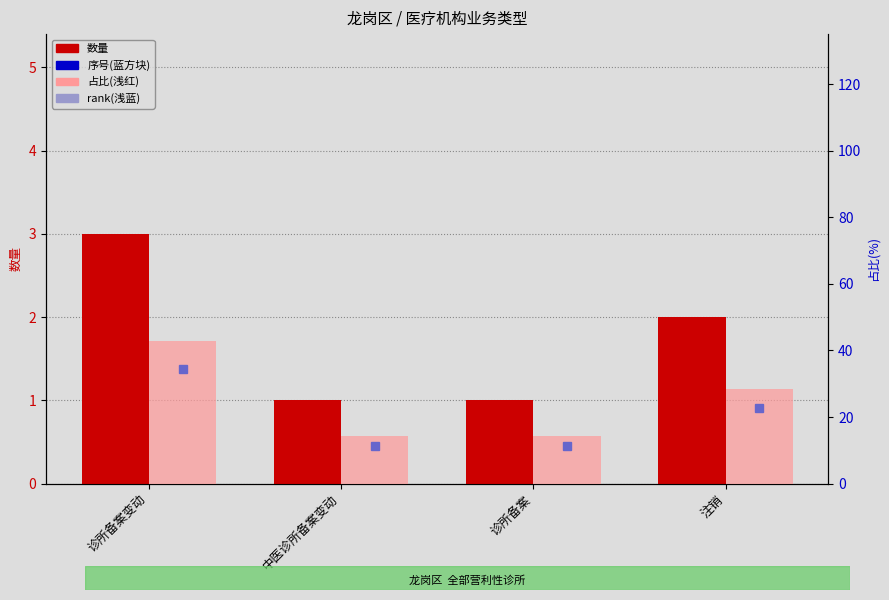

At which label is 占比(%) closest to 28?

注销